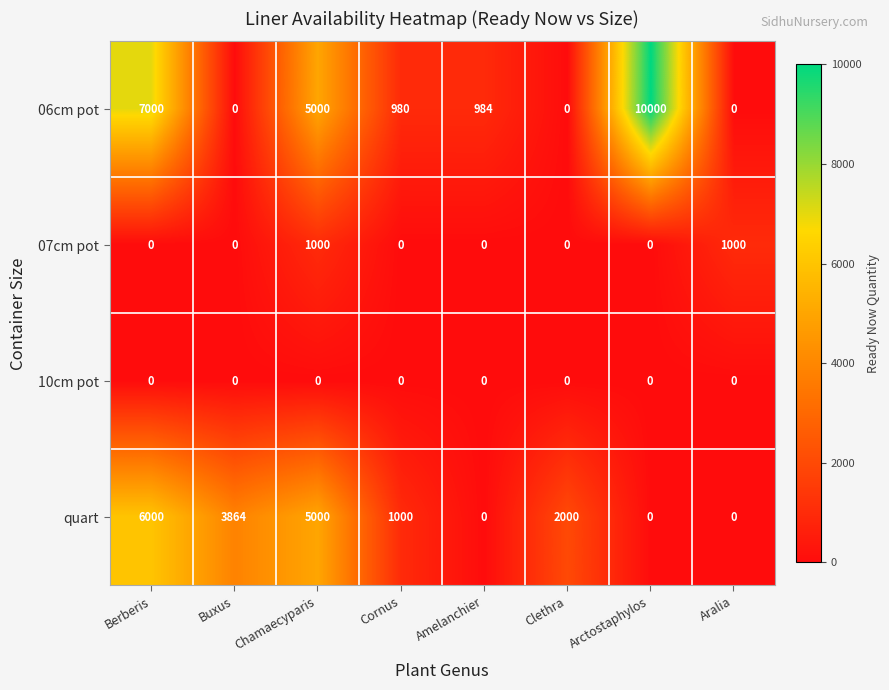

List the series in order of their peak value, highest first.

06cm pot, quart, 07cm pot, 10cm pot